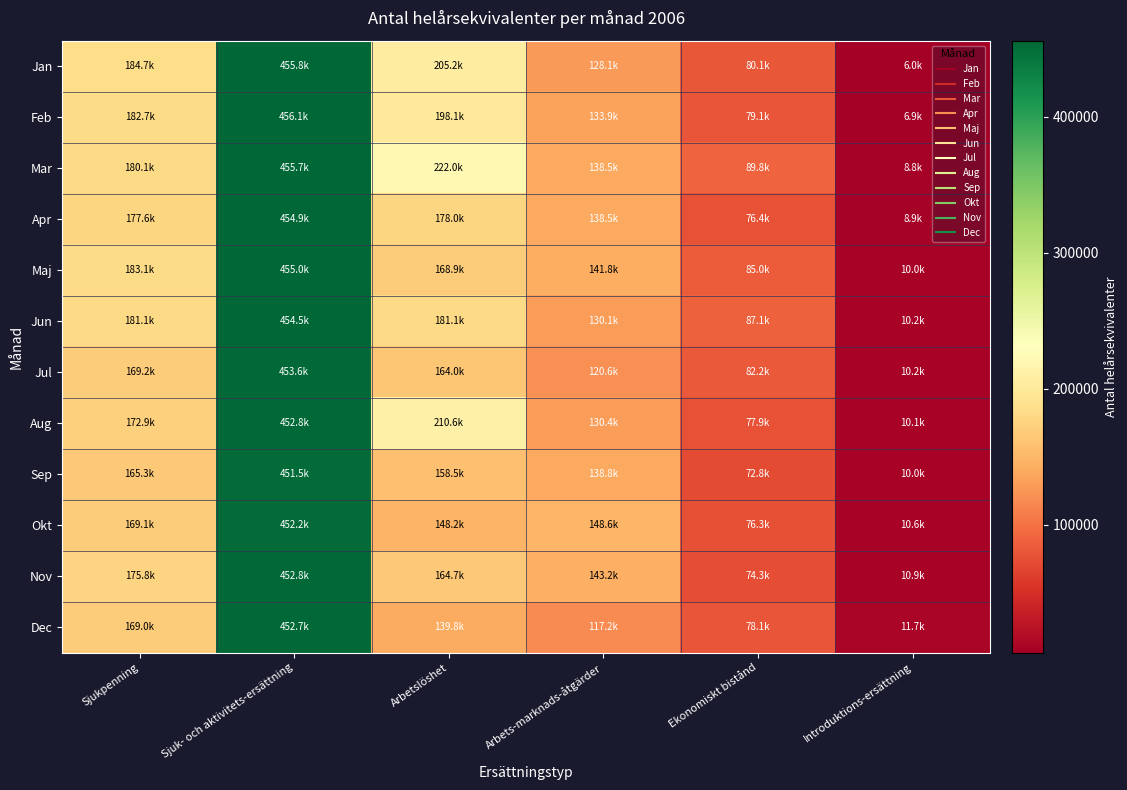

Which series has the largest total across all categories?

Mar